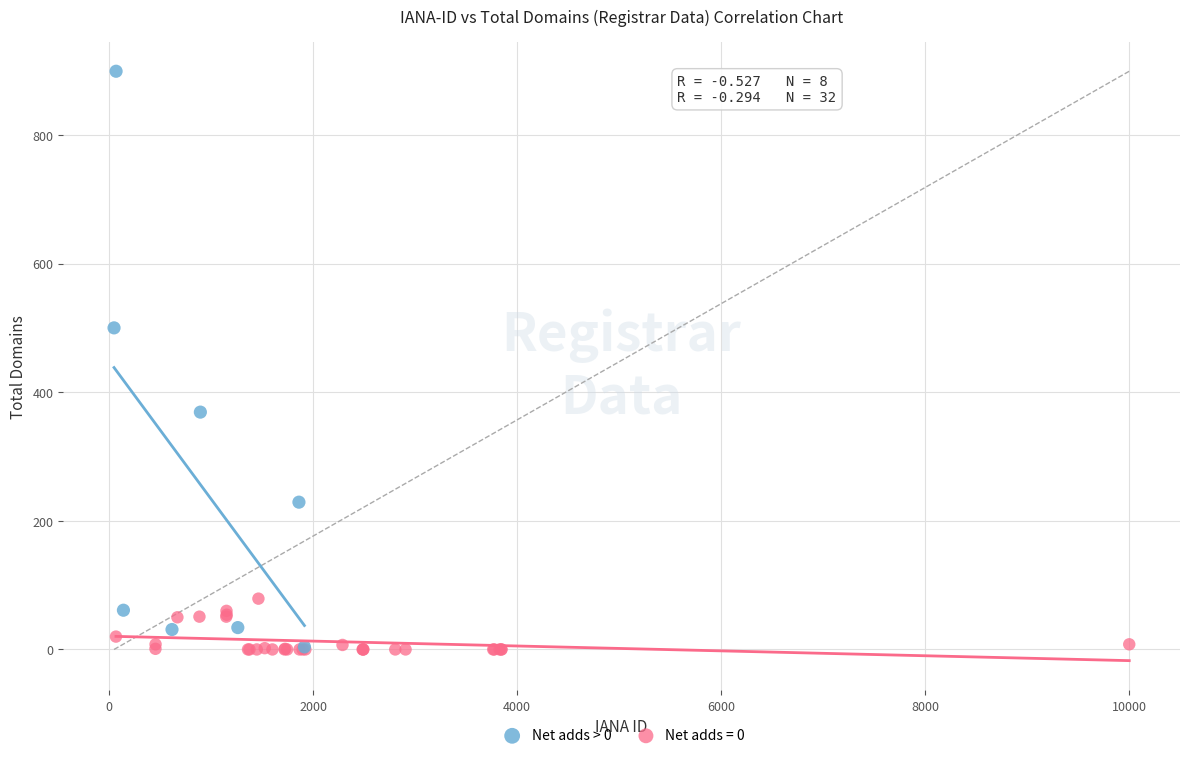

Which series has the widest spread of Y values?

Net adds > 0